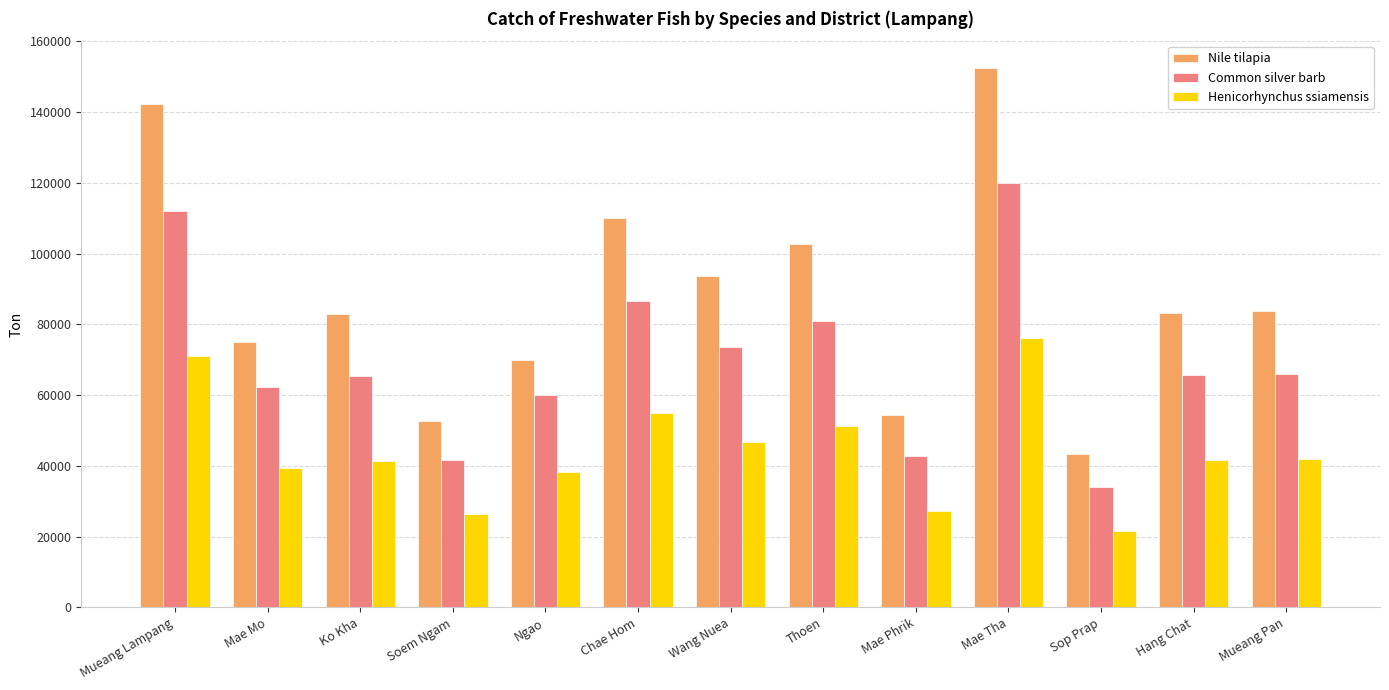

What are all the series names shown in the legend?

Nile tilapia, Common silver barb, Henicorhynchus ssiamensis